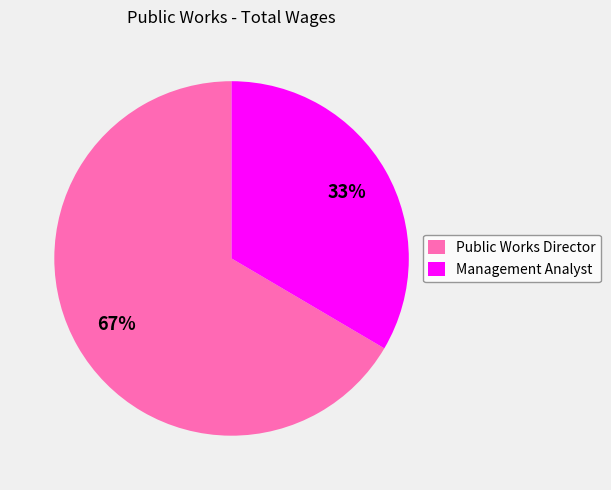

Which category accounts for the majority?

Public Works Director